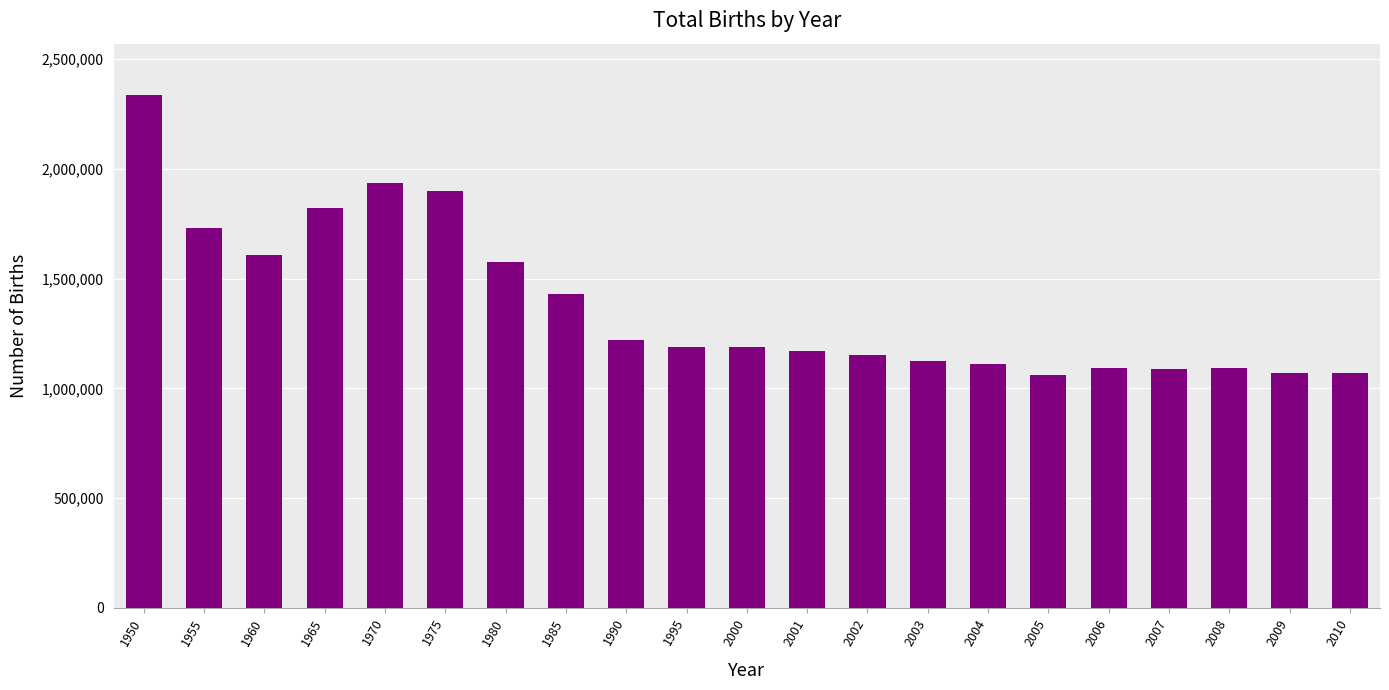

What is the change in value from 1985 to 2000?

-241030